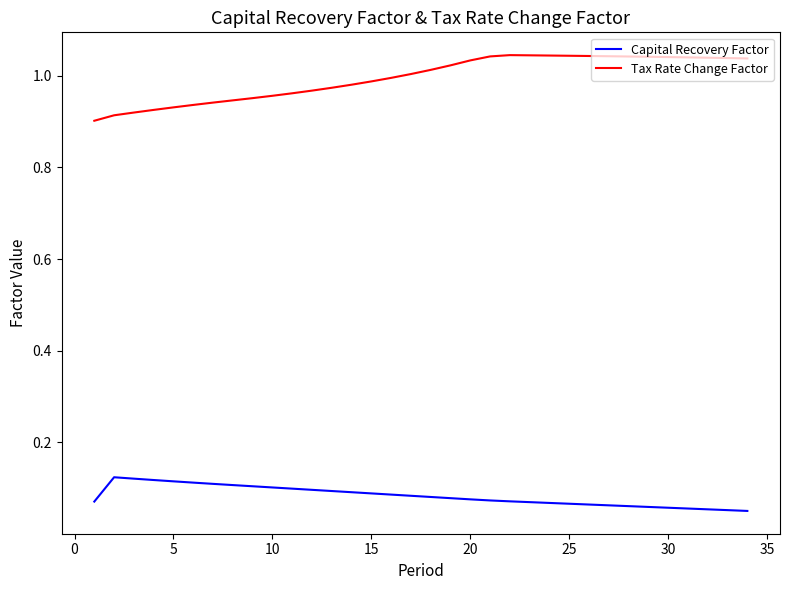

Which series has the largest total across all categories?

Tax Rate Change Factor